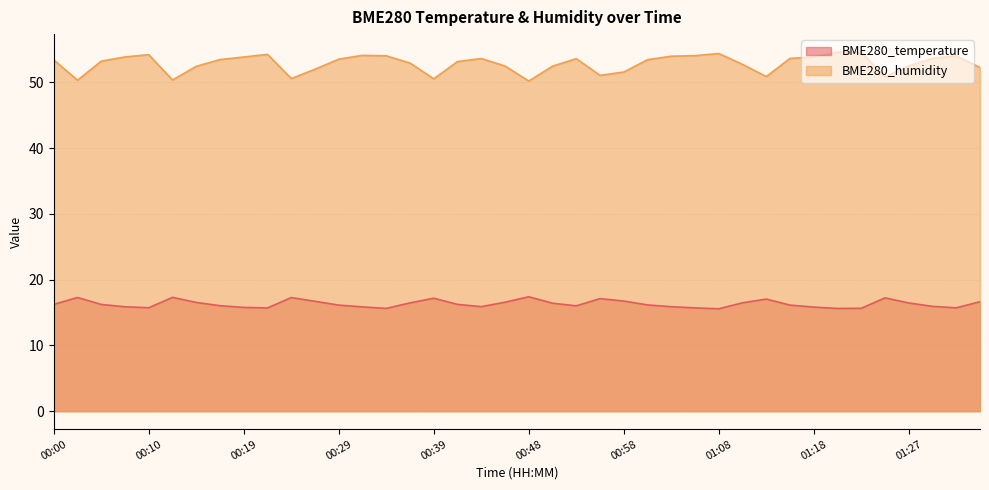

Rank the series by their maximum value, from lowest to highest.

BME280_temperature, BME280_humidity